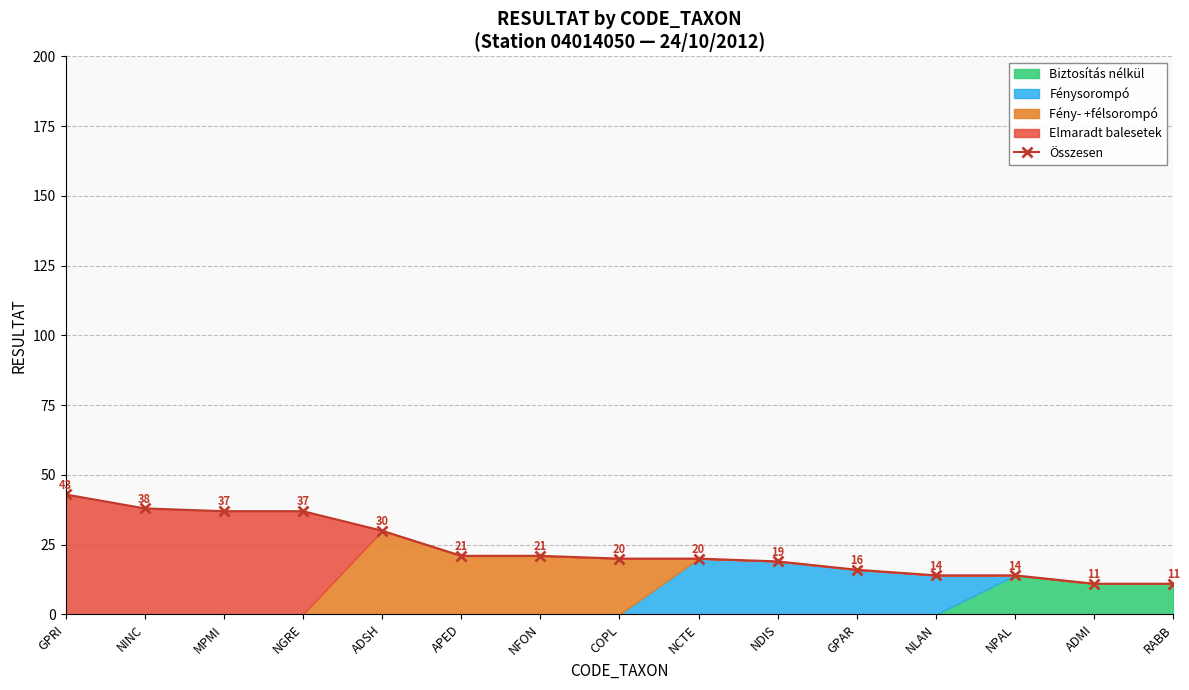

What is the ratio of the value at APED to the value at COPL?

1.1